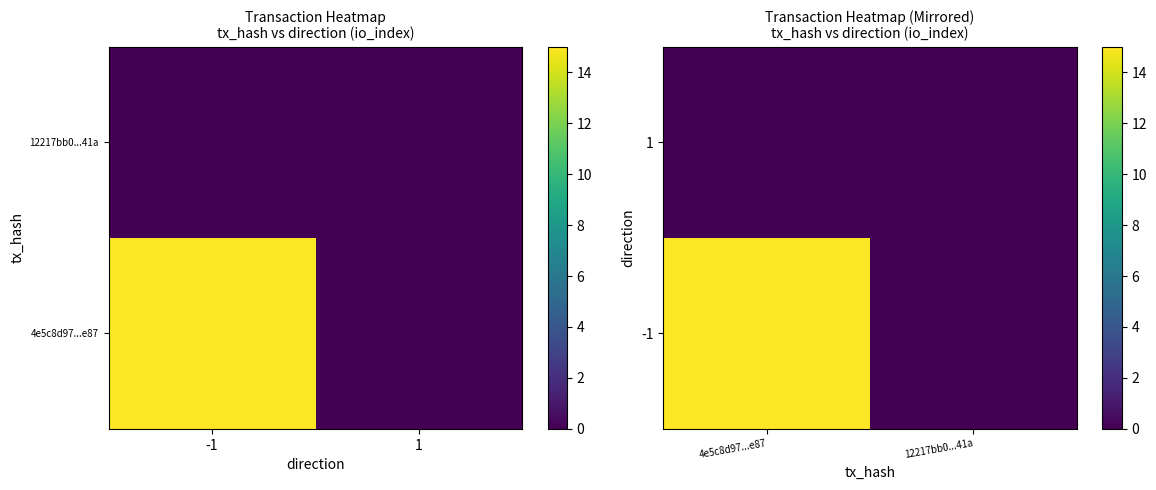

What is the maximum value shown in the chart?

15